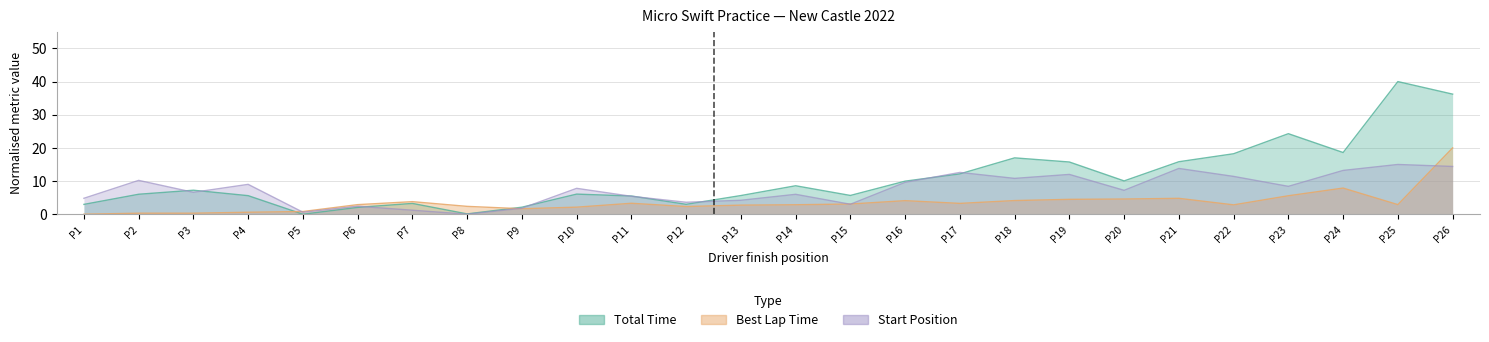

At which label does Best Lap Time (normalised) first exceed 2?

P6